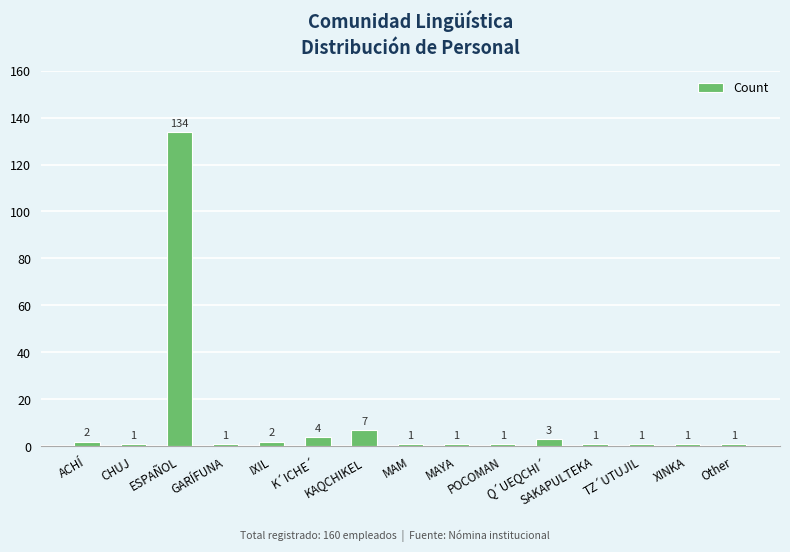

What is the label of the 12th bar from the left?

SAKAPULTEKA